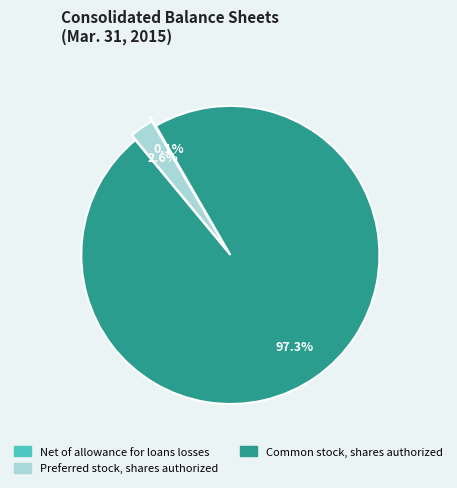

Which slice is the largest?

Common stock, shares authorized